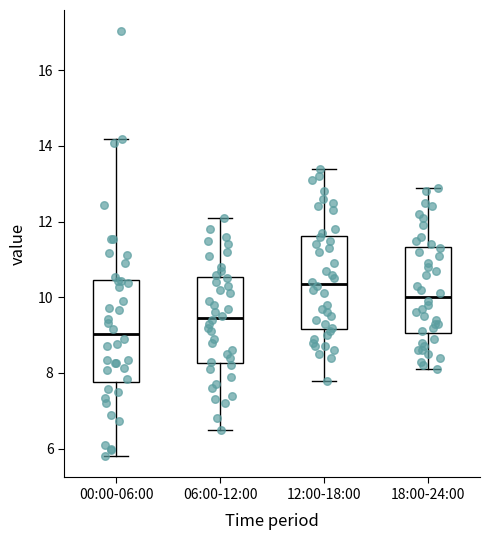

Where is the lower edge of the box for 06:00-12:00 on the y-axis? The values are not printed on the chart, so give them approximately, as read against the axis.

8.2